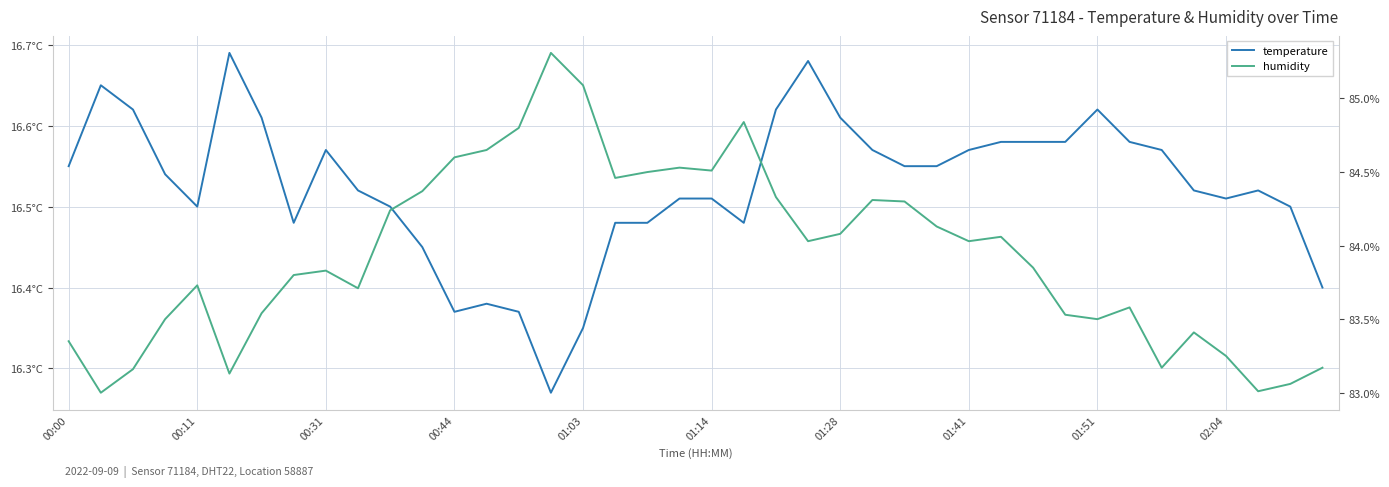

Which series has the largest range (max minus min)?

humidity